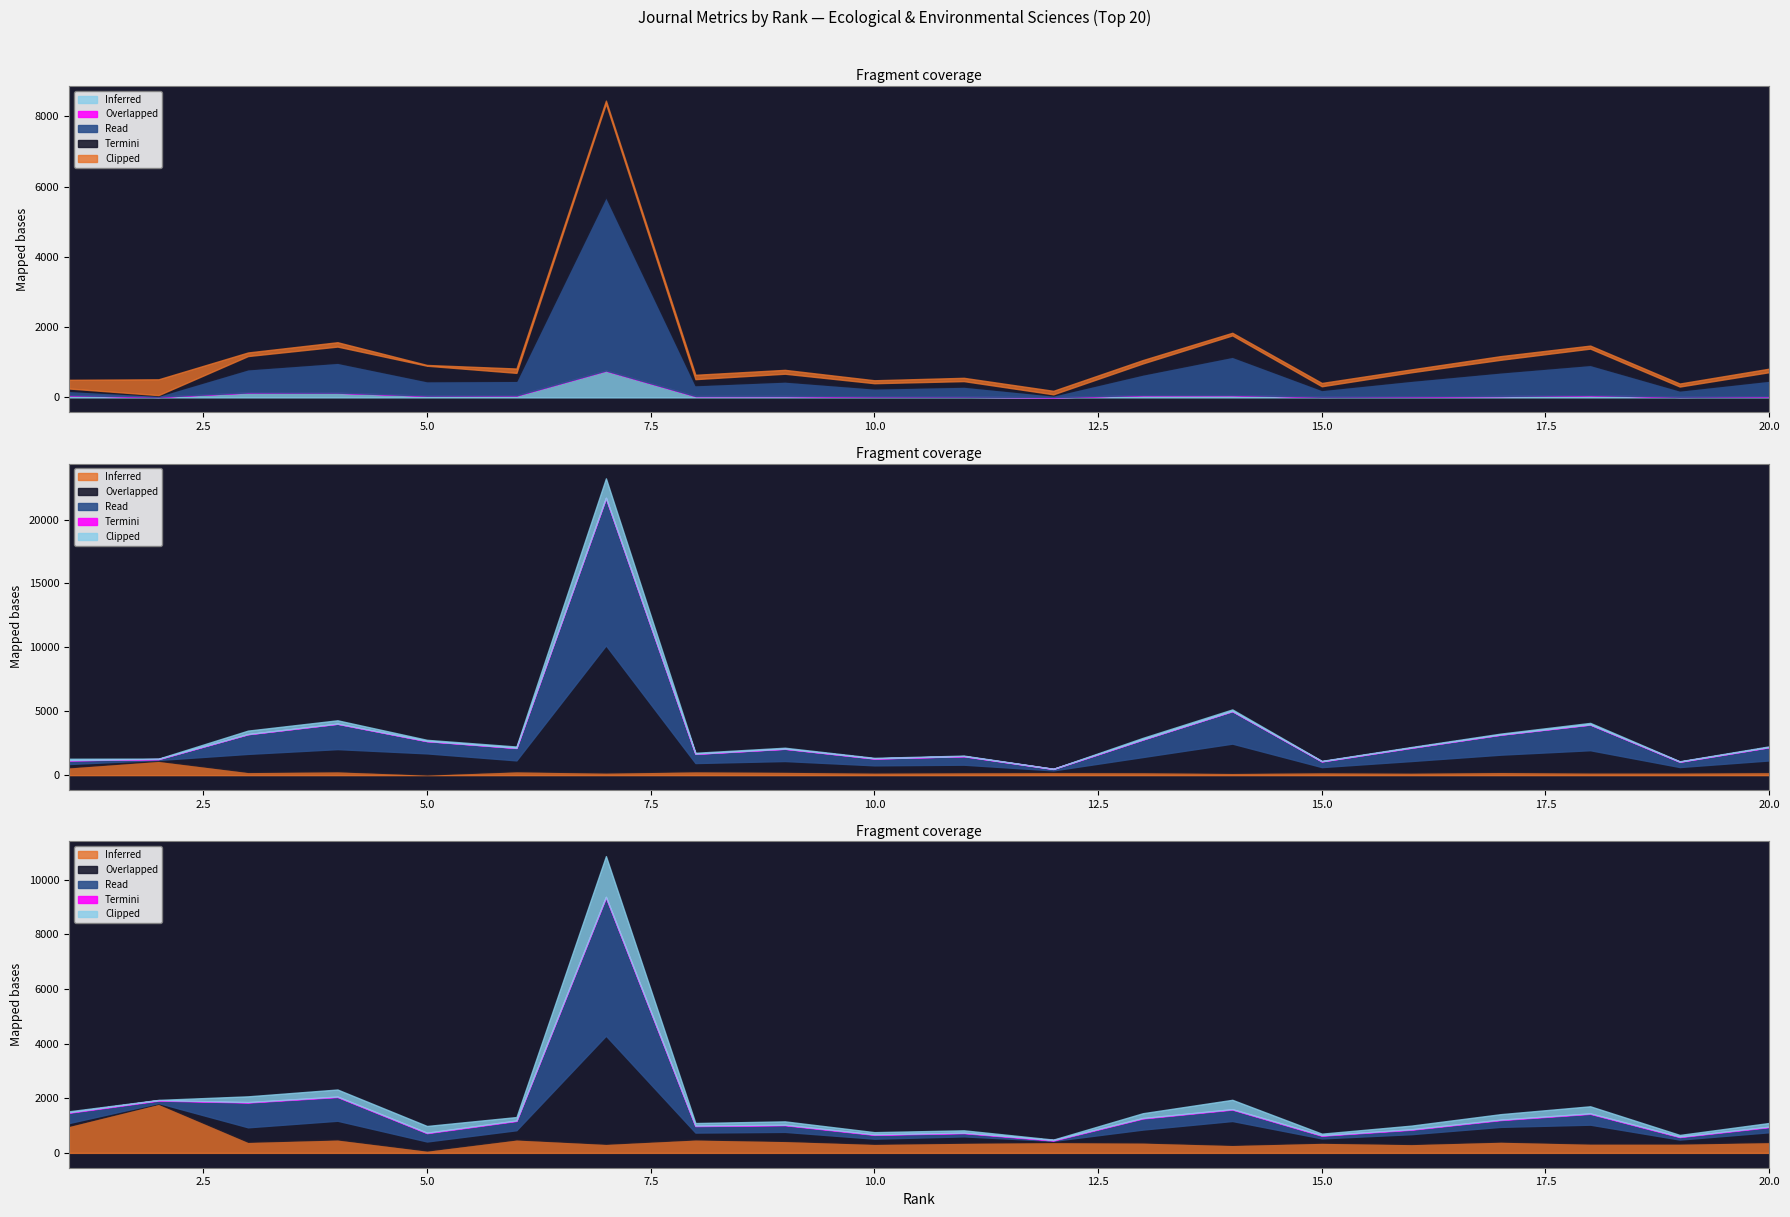

At which category is the sum across all series the highest?

7